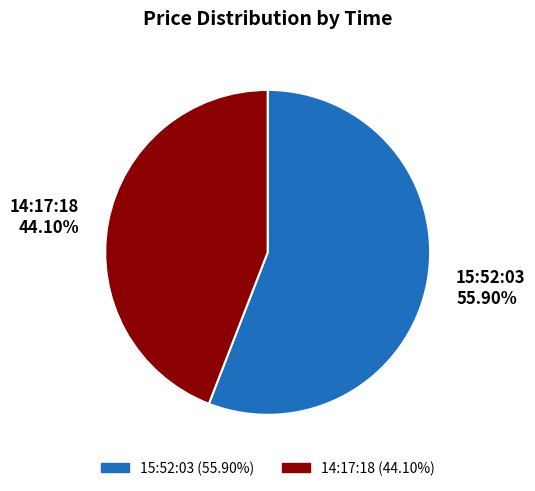

To the nearest percent, what is the combined percentage of 15:52:03 and 14:17:18?

100%